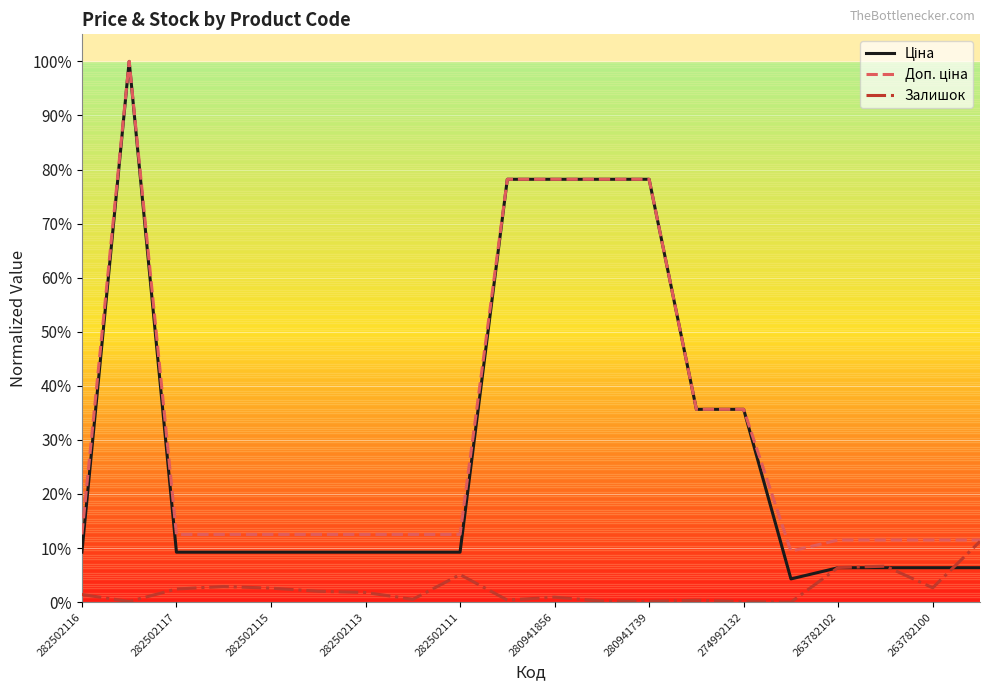

Does the chart display data point markers on the line(s)?

No